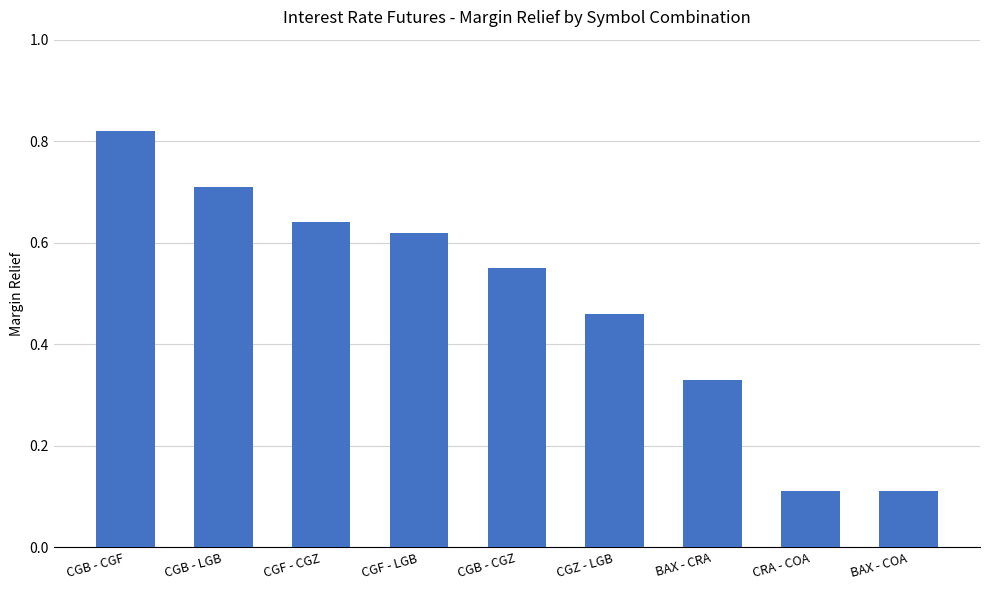

Count the values in the range 0 to 1.

9